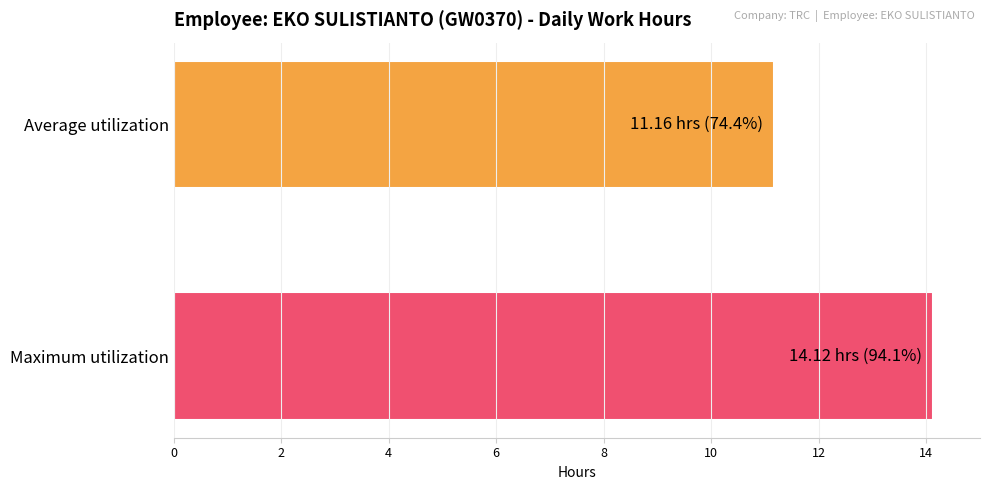

What is the smallest value displayed?

11.2